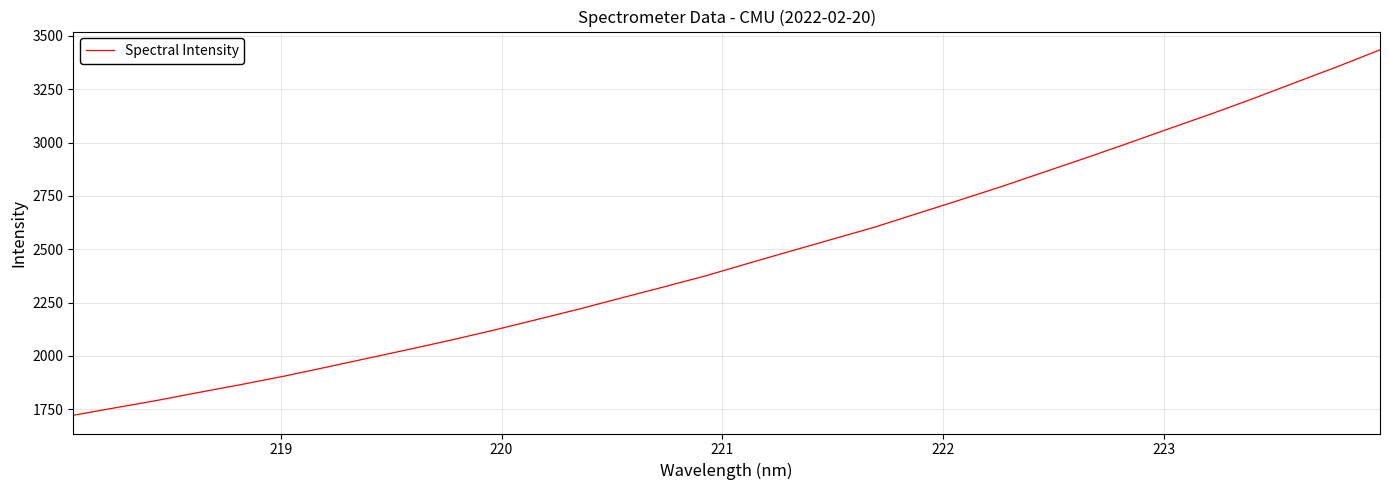

What is the smallest value displayed?

1722.1